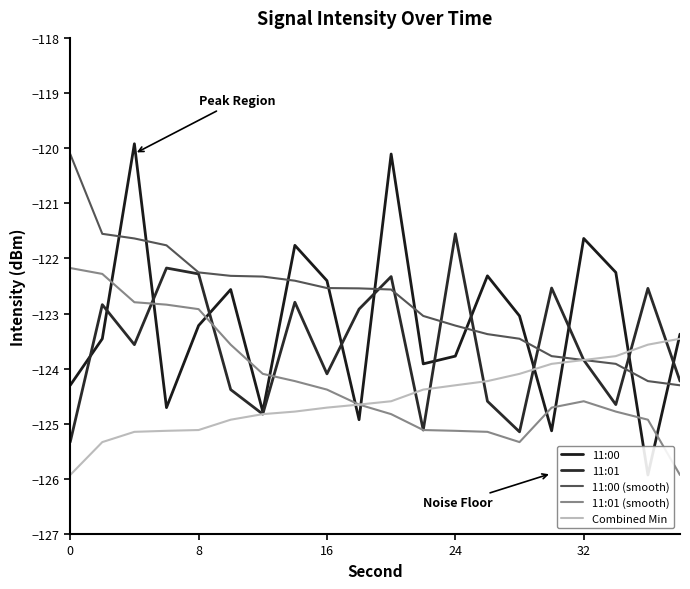

True or false: 11:01 (smooth) has a value of -124.6 at 32.

True